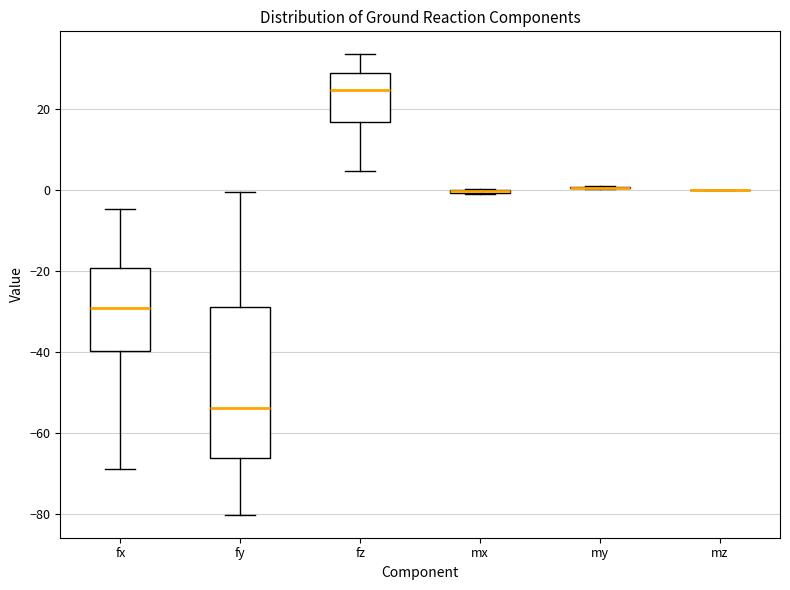

Where is the lower edge of the box for fy on the y-axis? The values are not printed on the chart, so give them approximately, as read against the axis.

-66